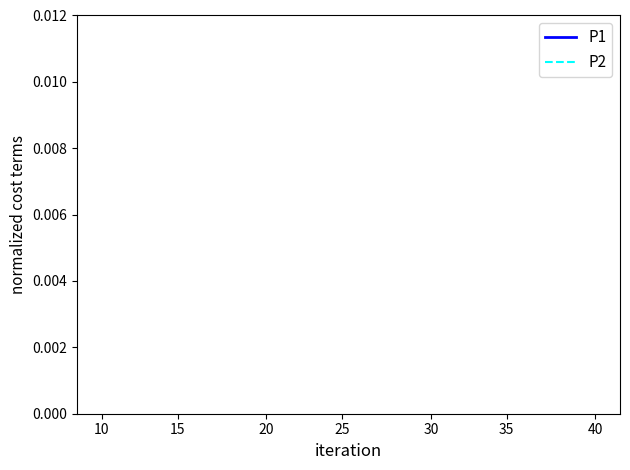

True or false: P2 and P1 cross at least once.

False